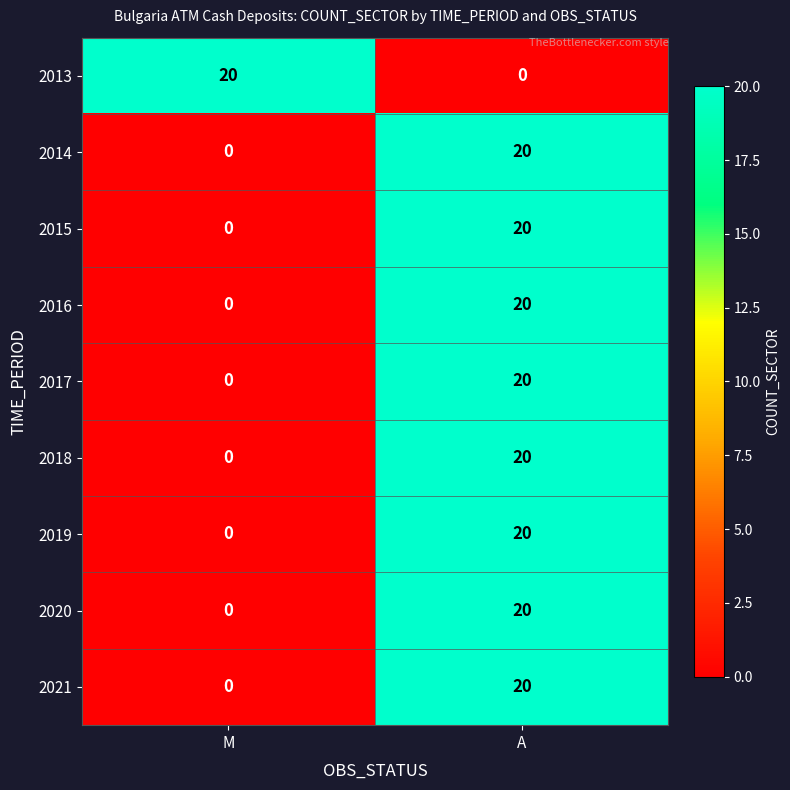

What is the maximum value for 2020?

20